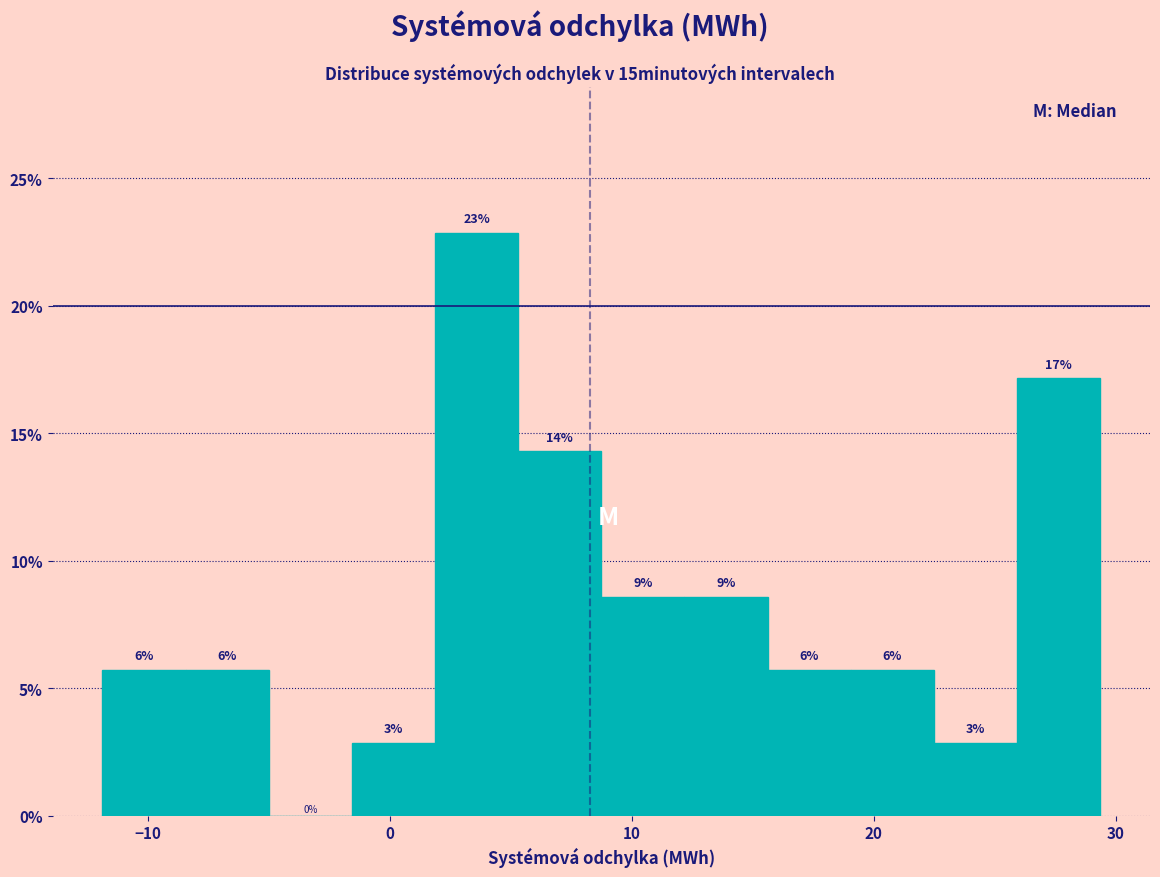

Around what value on the x-axis is the tallest bar? Give the approximate position of its centre, as read against the axis.

4